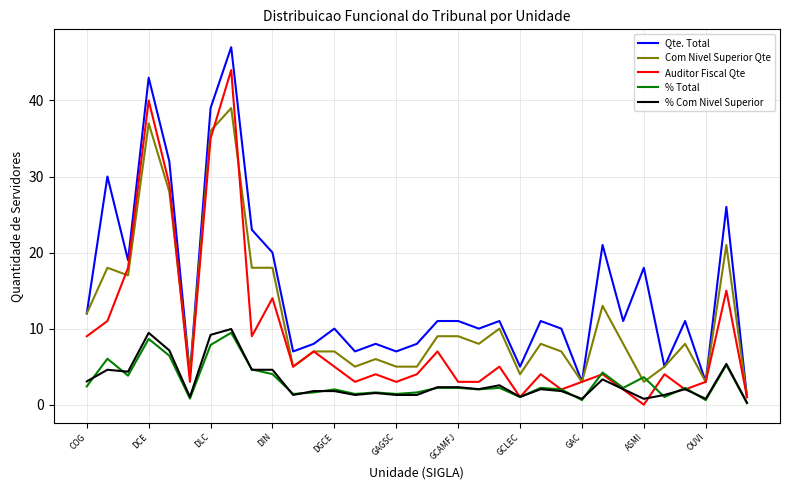

What is the maximum value shown in the chart?

47.0